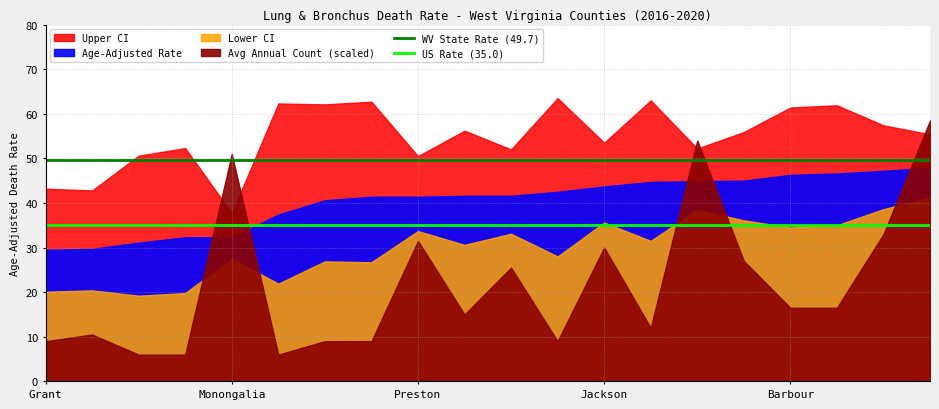

Which category has the lowest value in the US Rate (35.0) series?

Grant